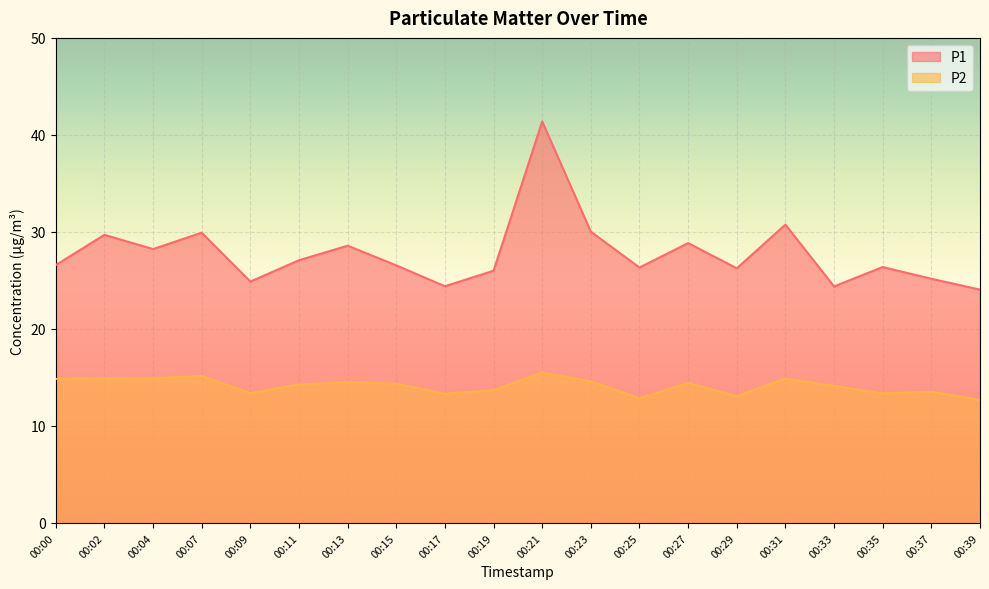

The P1 series shows 24.4 at 00:33. True or false?

True